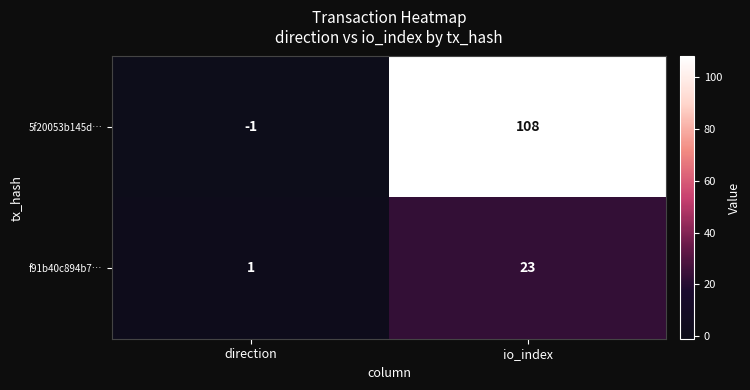

List the labels in order of f91b40c894b7… value, largest first.

io_index, direction